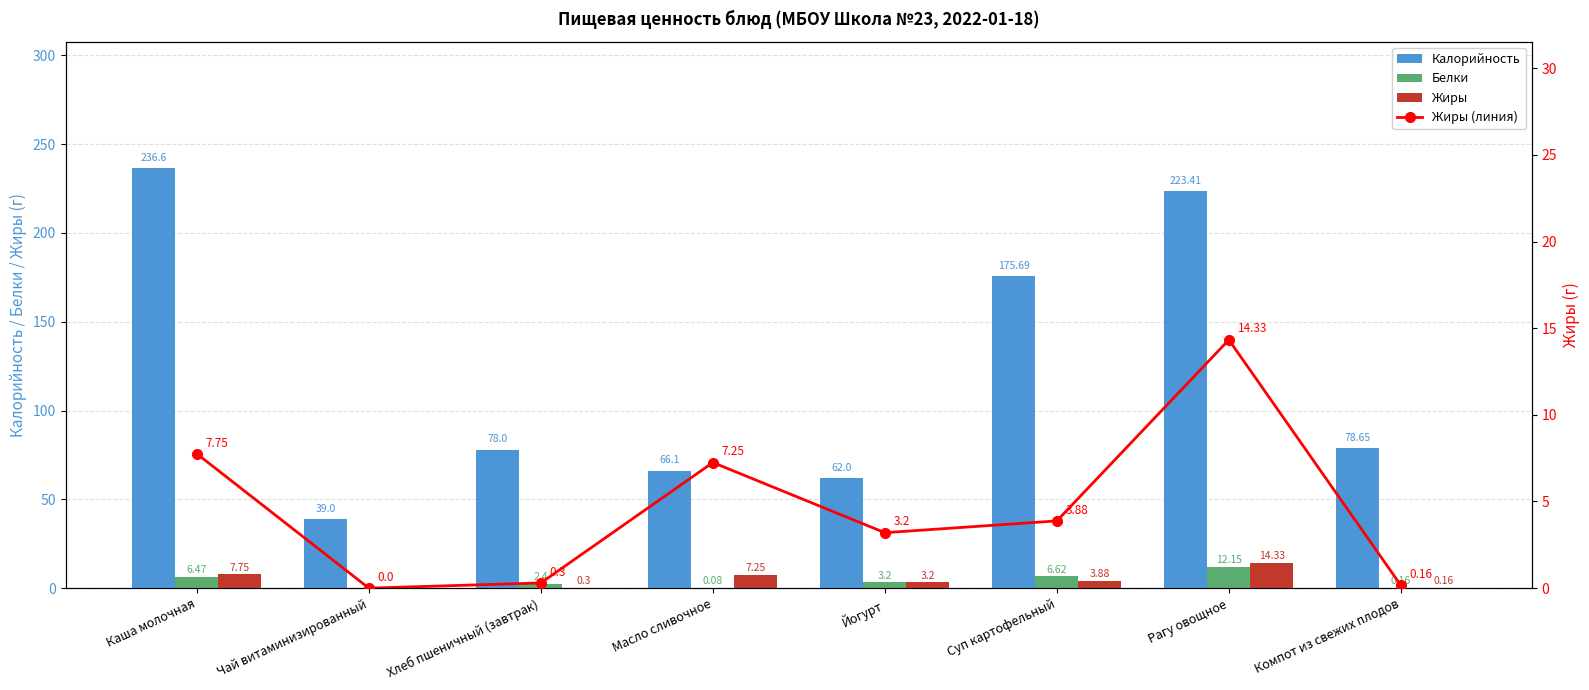

At Каша молочная, list the series in order from smallest to largest.

Белки, Жиры, Жиры (линия), Калорийность